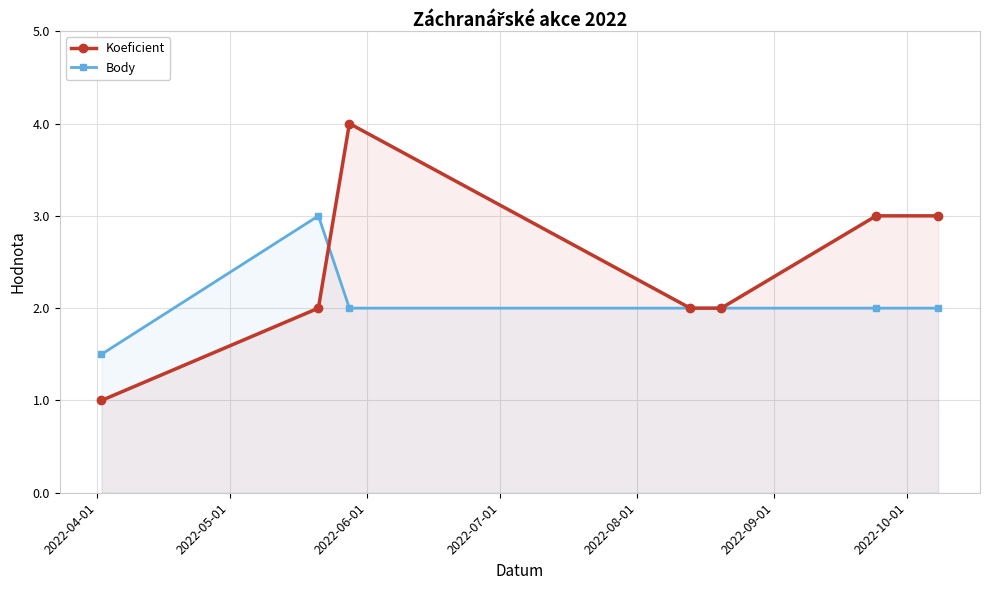

True or false: Body and Koeficient intersect in this chart.

True